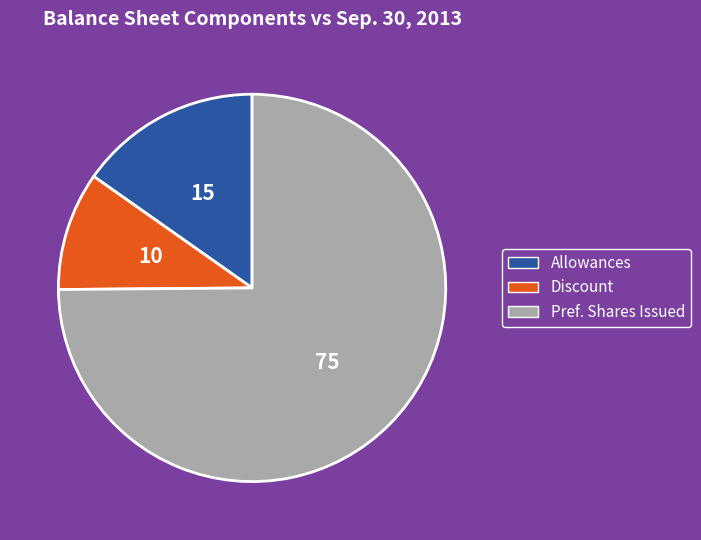

Is it true that Allowances is 2% of the pie?

False